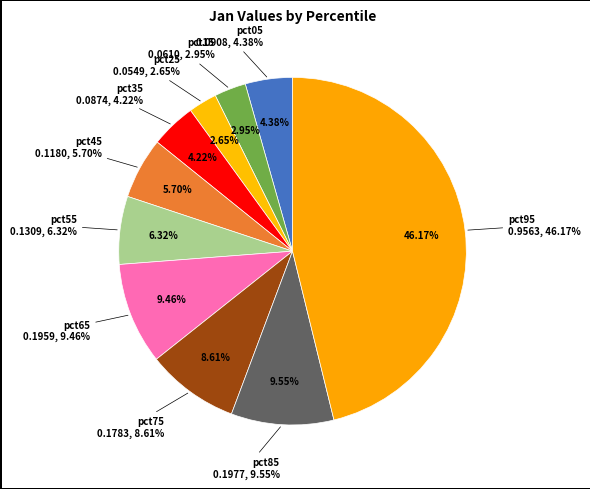

Count the number of slices in the pie.

10